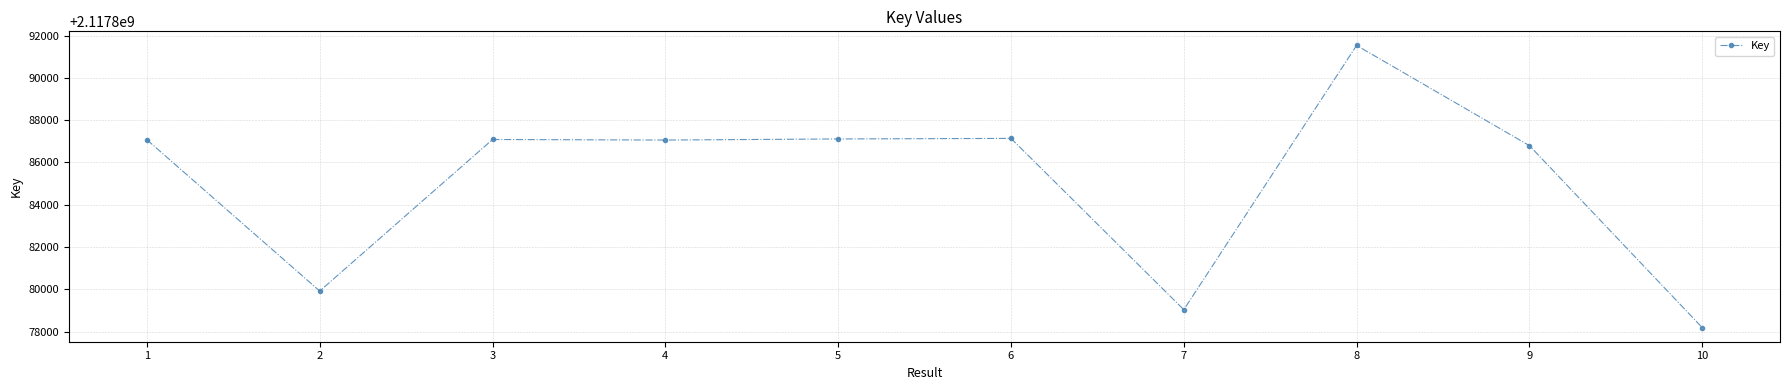

What is the difference between the maximum and minimum values?

13350